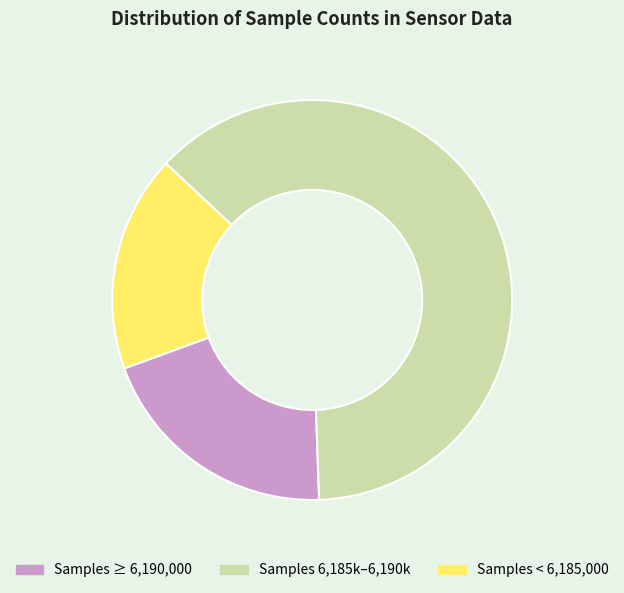

Which category has the smallest portion of the pie?

Samples < 6,185,000